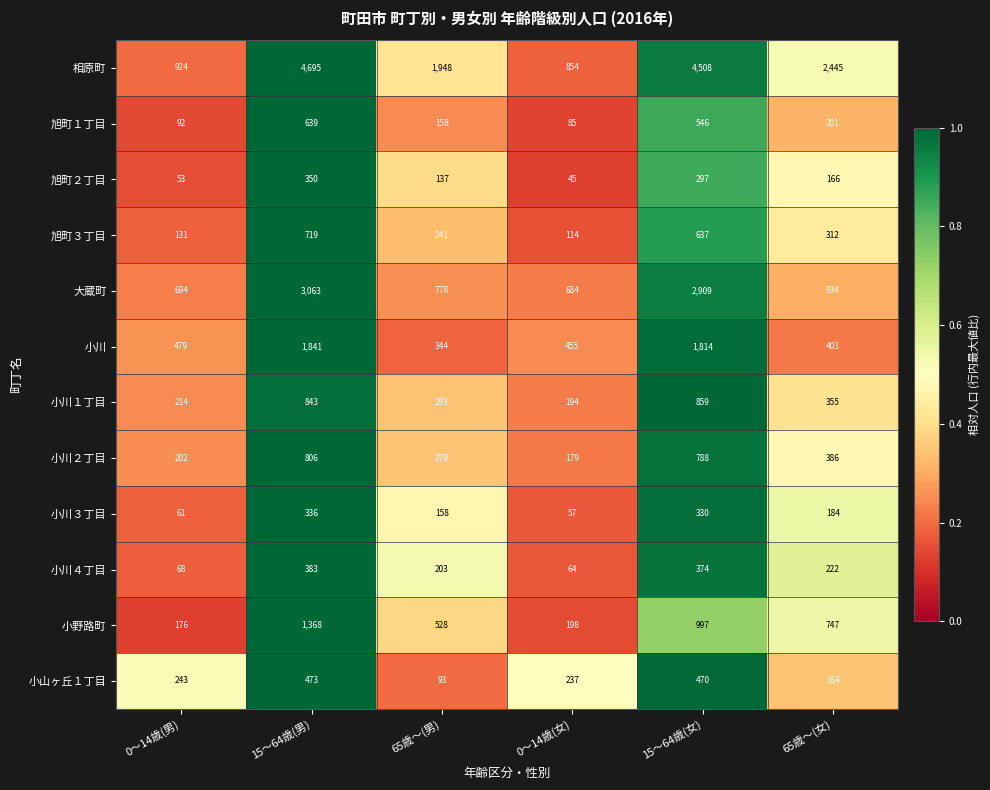

The 旭町１丁目 series shows 153 at 0～14歳(女). True or false?

False